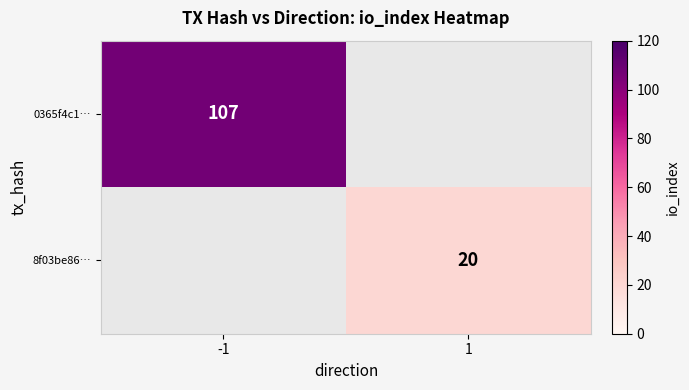

The value of 0365f4c1… at -1 is 176. True or false?

False